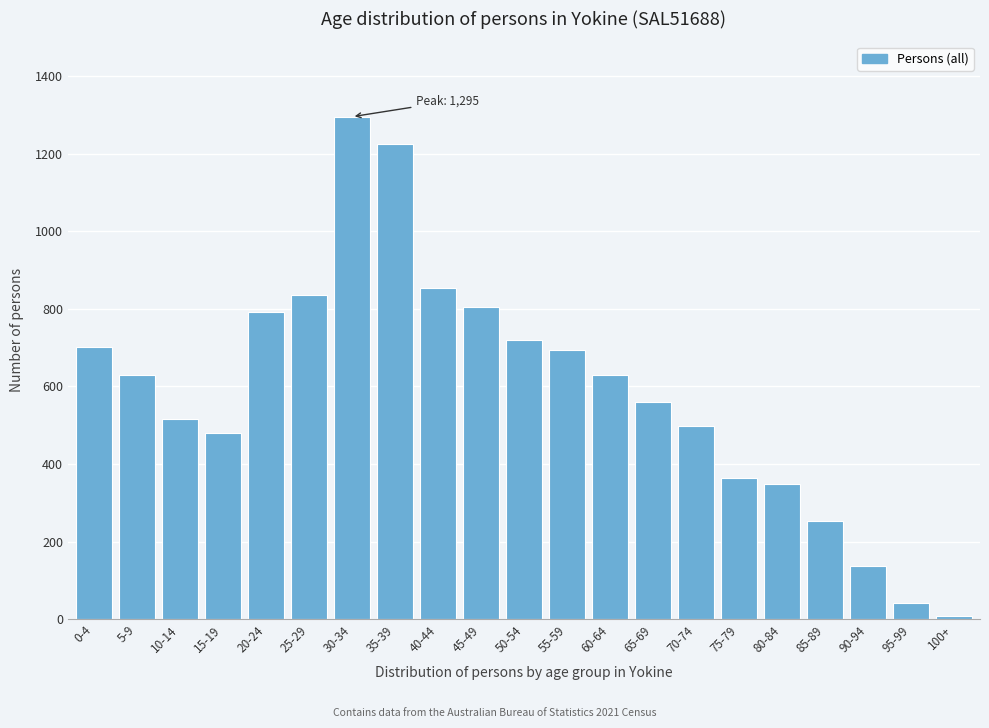

At which category does the chart reach its peak across all series?

30-34